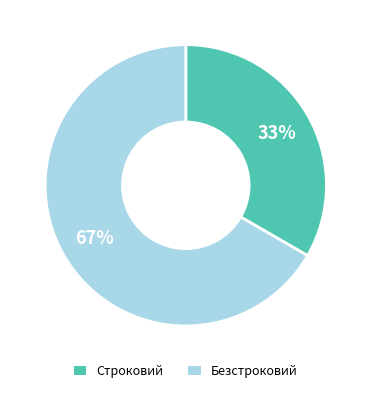

Do Безстроковий and Строковий together represent more than half of the pie?

Yes